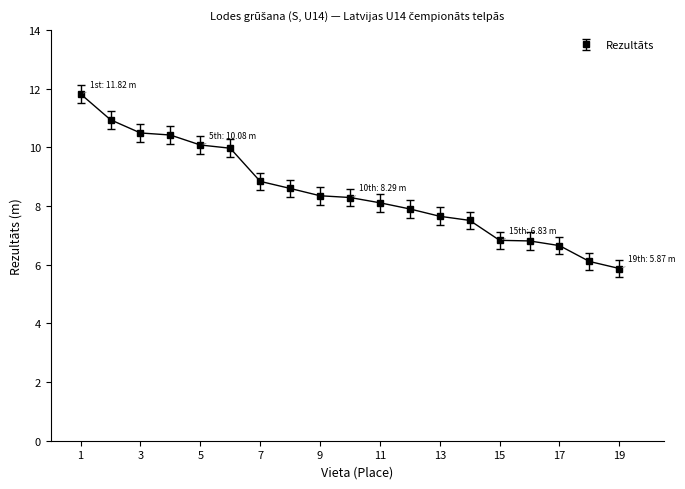

What is the average value?

8.5